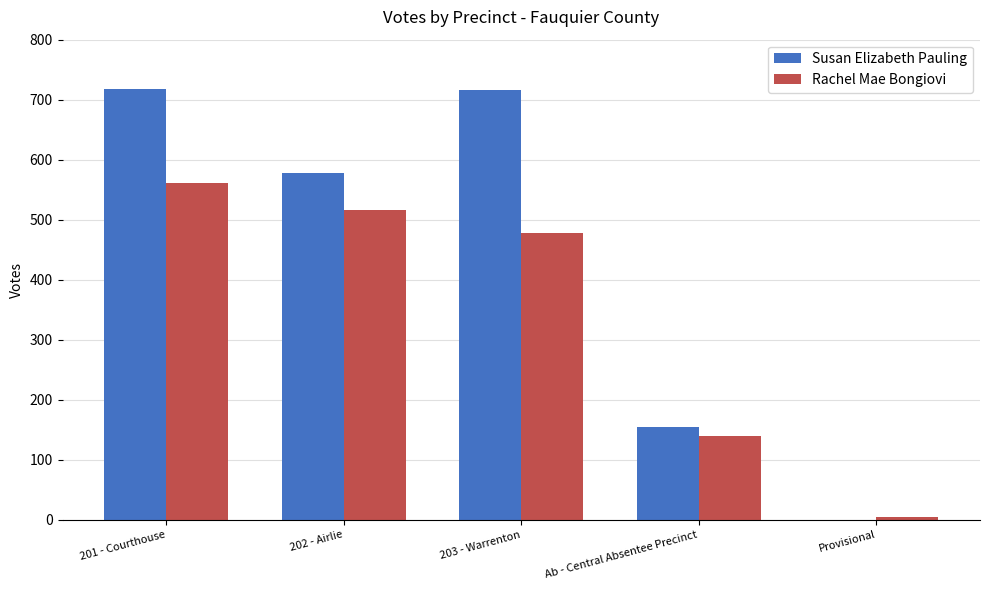

Count the number of data series in this chart.

2